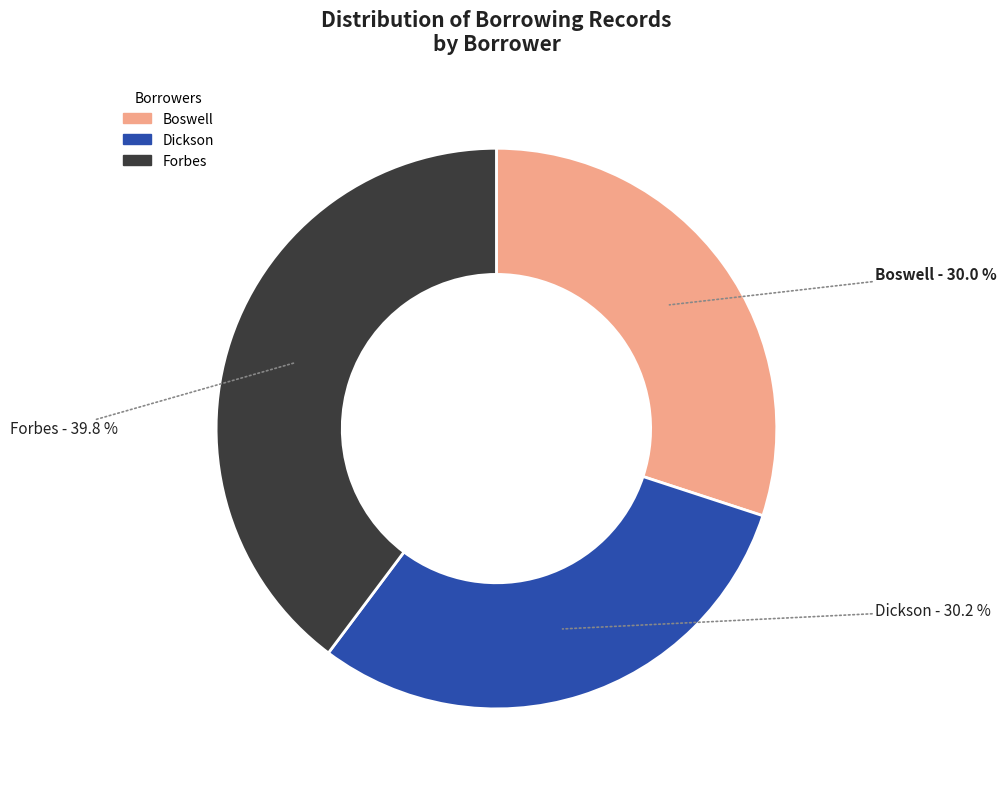

Combined, do Dickson and Boswell account for over 50%?

Yes